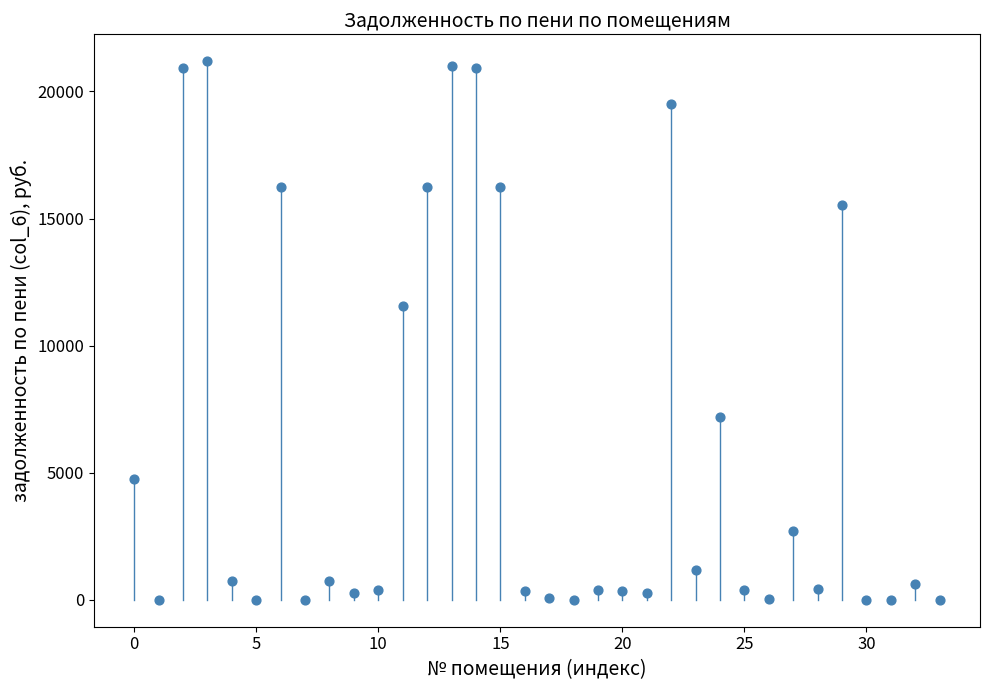

What Y value in the scatter plot is closest to 10594?

11548.2